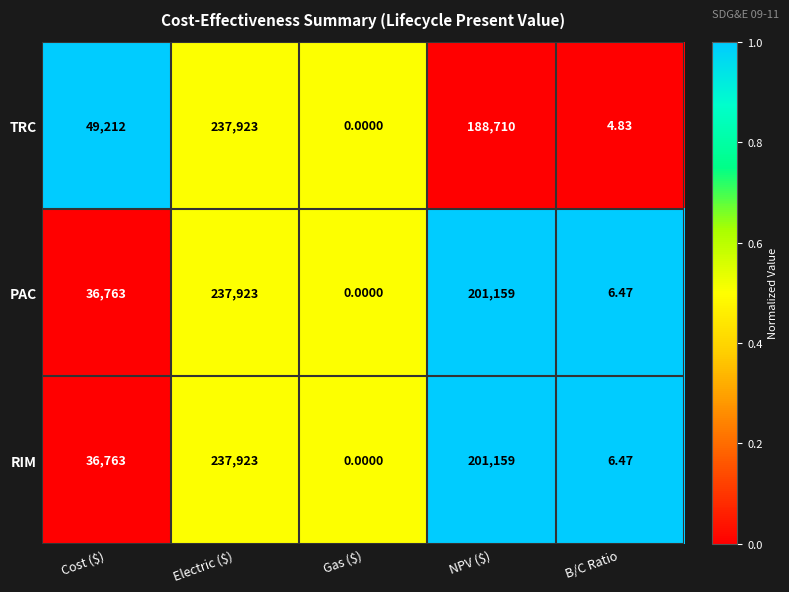

At which label does PAC reach its peak?

Electric ($)